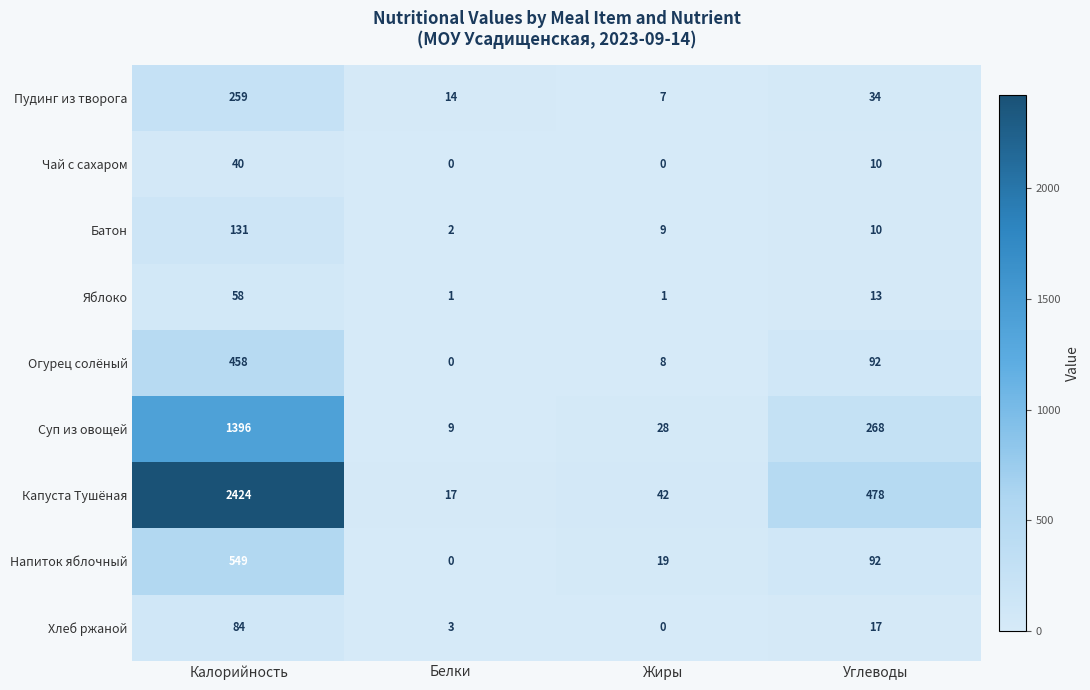

Rank the series at Калорийность from lowest to highest value.

Чай с сахаром, Яблоко, Хлеб ржаной, Батон, Пудинг из творога, Огурец солёный, Напиток яблочный, Суп из овощей, Капуста Тушёная